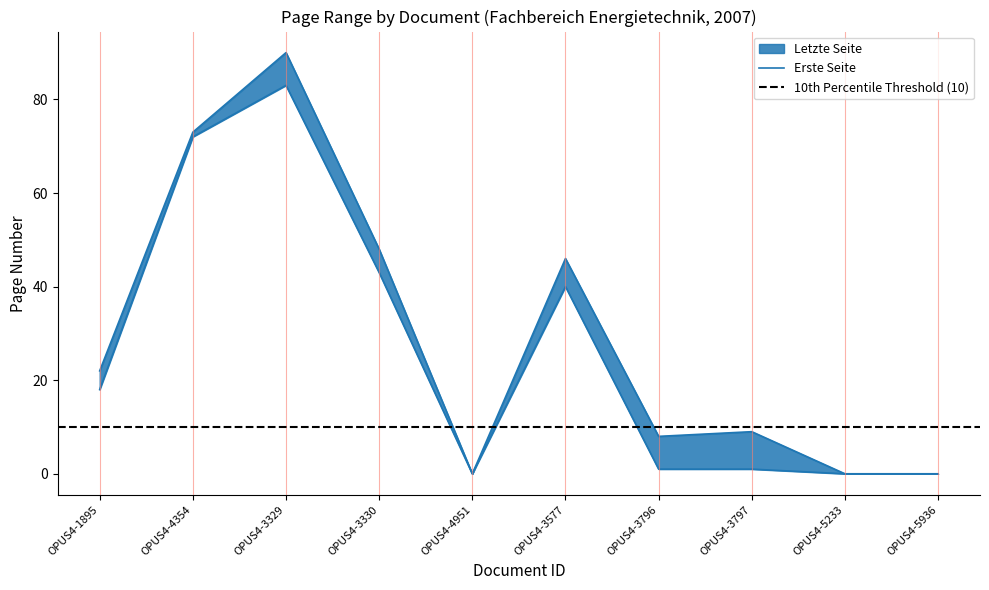

Reading right to left, what are all the values shown in this chart?

Letzte Seite: OPUS4-5936=0	OPUS4-5233=0	OPUS4-3797=9	OPUS4-3796=8	OPUS4-3577=46	OPUS4-4951=0	OPUS4-3330=48	OPUS4-3329=90	OPUS4-4354=73	OPUS4-1895=22
Erste Seite: OPUS4-5936=0	OPUS4-5233=0	OPUS4-3797=1	OPUS4-3796=1	OPUS4-3577=40	OPUS4-4951=0	OPUS4-3330=43	OPUS4-3329=83	OPUS4-4354=72	OPUS4-1895=18